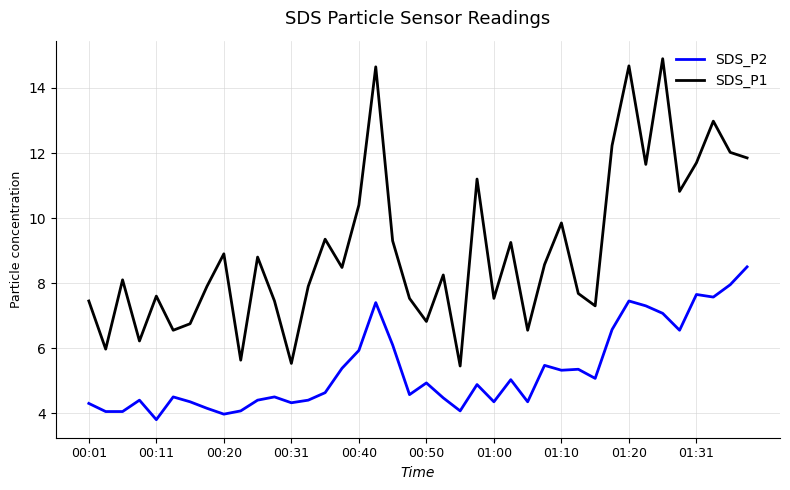

Rank the series by their average value, from lowest to highest.

SDS_P2, SDS_P1